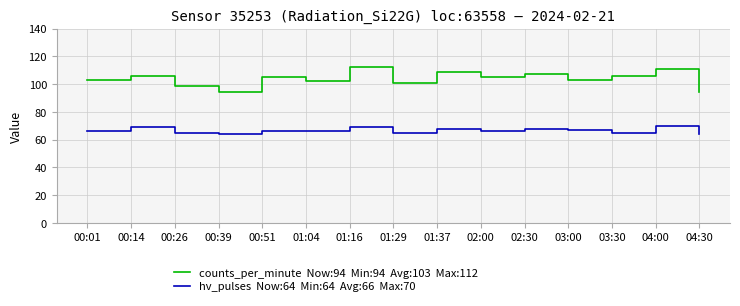

How many lines are shown in the chart?

2